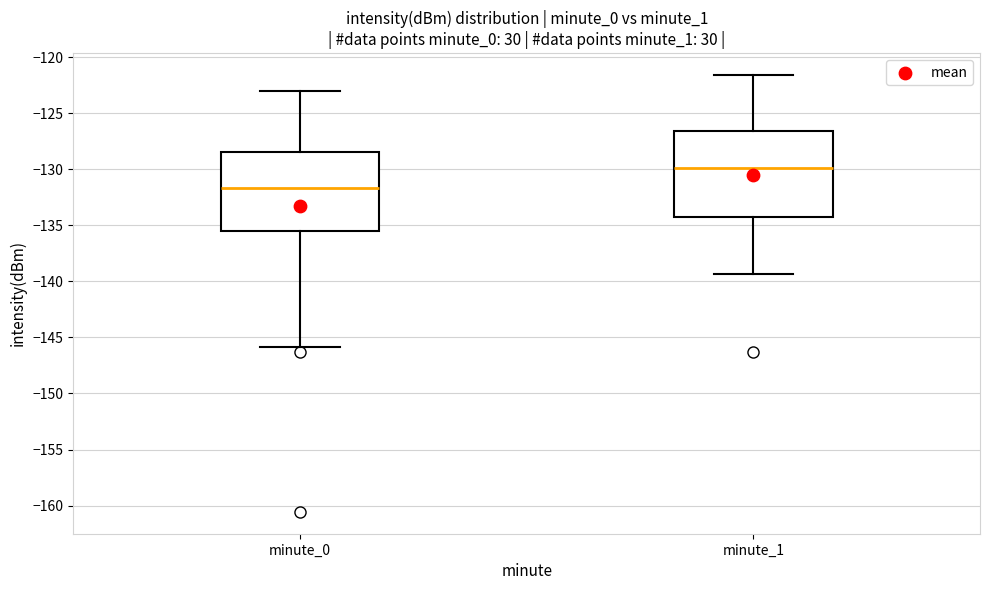

Reading left to right, transcribe this box plot: for each box, give where its median line is, the range the box spans, and where its two whiskers end, as read against the y-axis. The values are not printed on the chart, so give them approximately, as read against the axis.

minute_0: median -131.5, box -135.5 to -128.5, whiskers -146.0 to -123.0
minute_1: median -130.0, box -134.5 to -126.5, whiskers -139.5 to -121.5